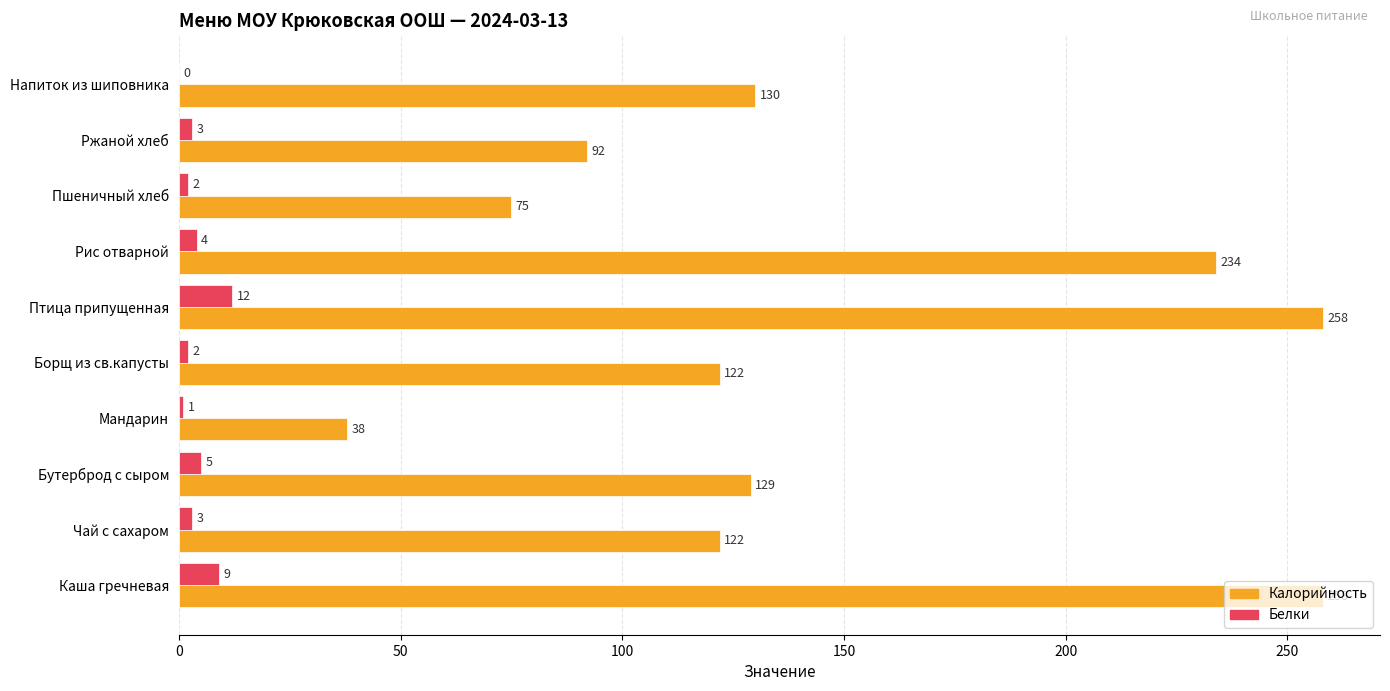

What is the sum of all Калорийность values?

1458